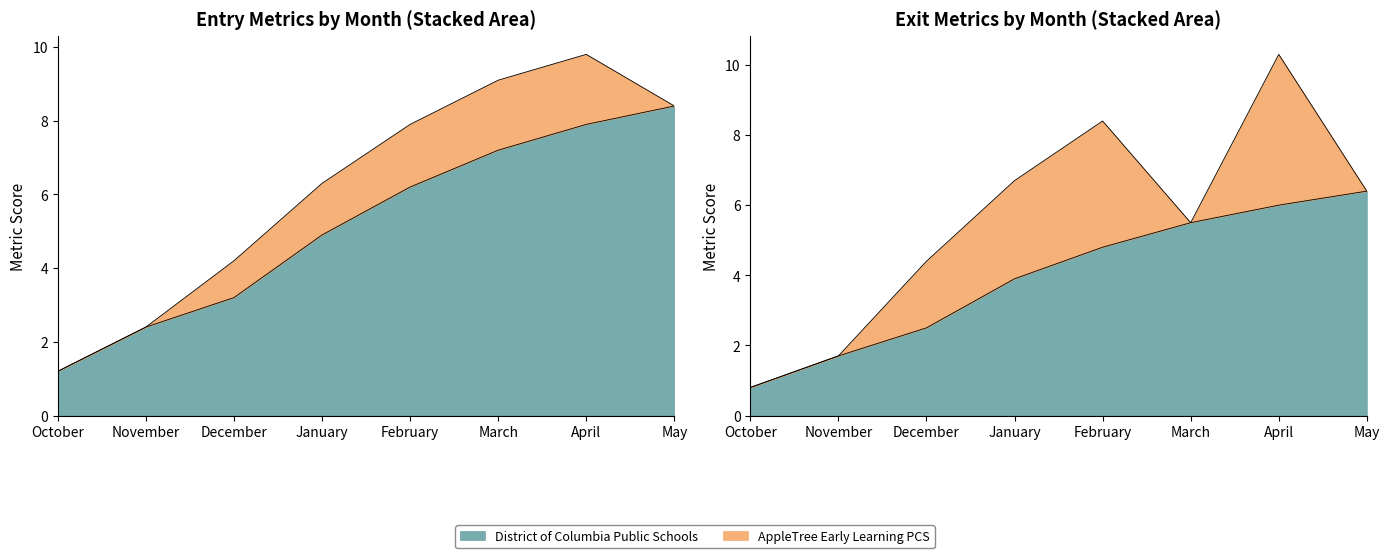

What is the total value across all series at February Entry?

7.9